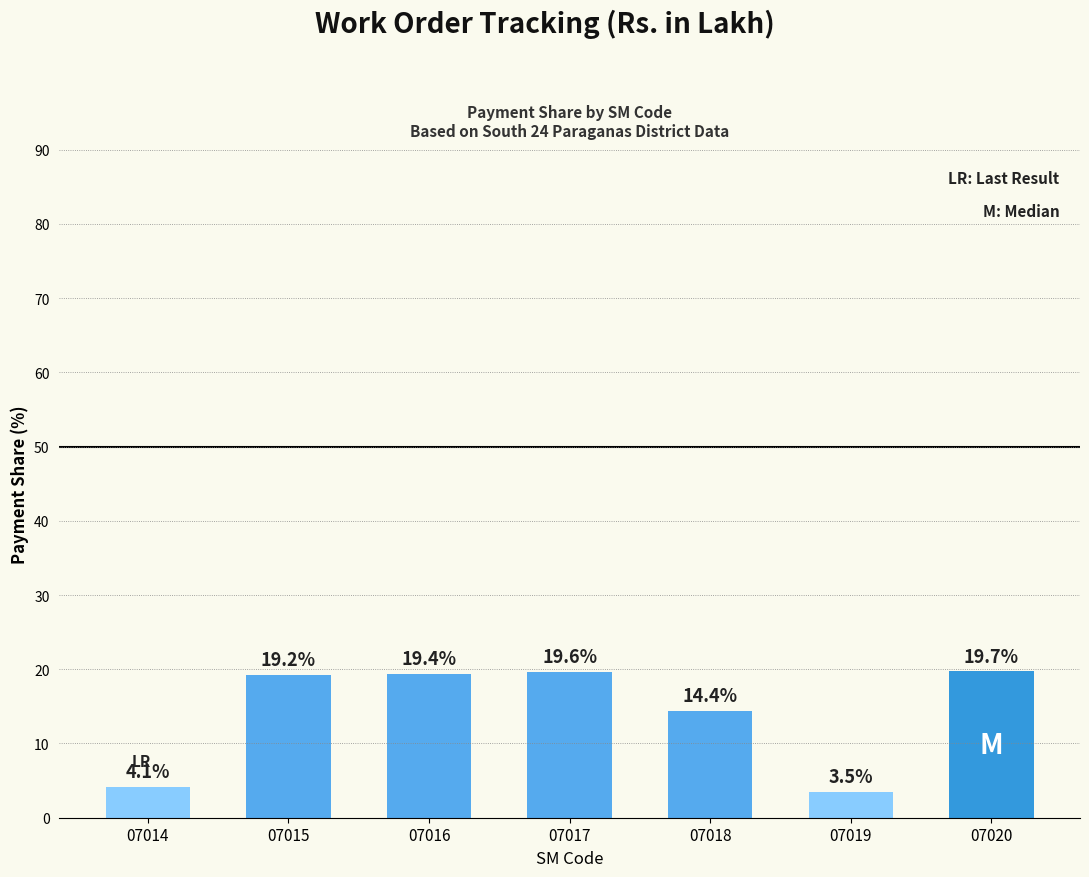

Approximately how many times larger is the value at 07019 compared to 07015?

0.2